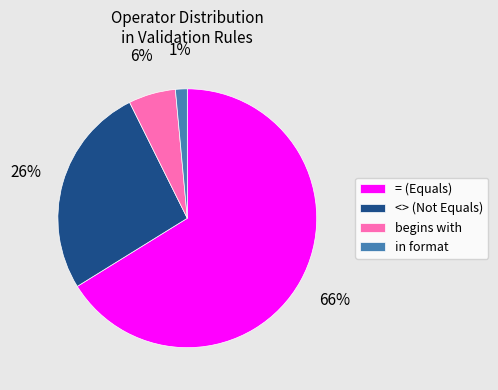

Count the number of slices in the pie.

4